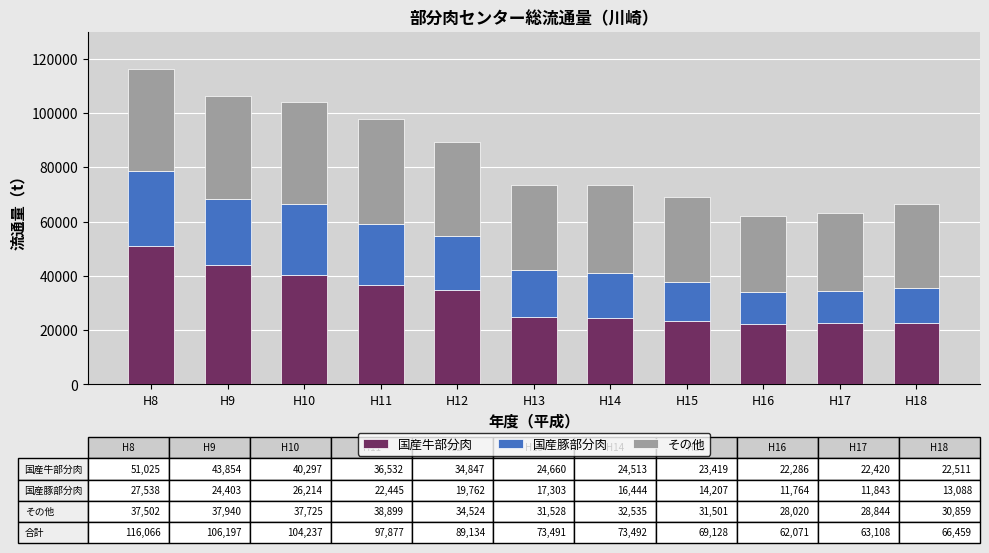

What is the maximum value for 国産牛部分肉?

51025.5